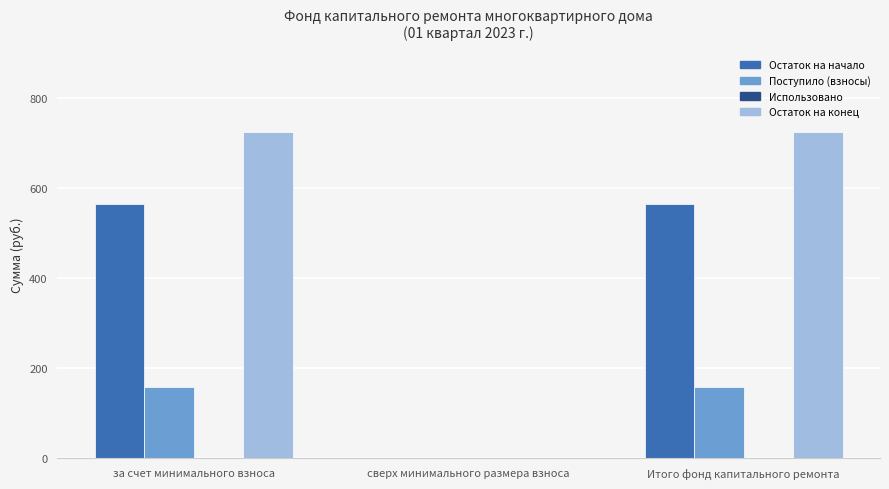

What is the sum of the Остаток на конец values at за счет минимального взноса and сверх минимального размера взноса?

722.7